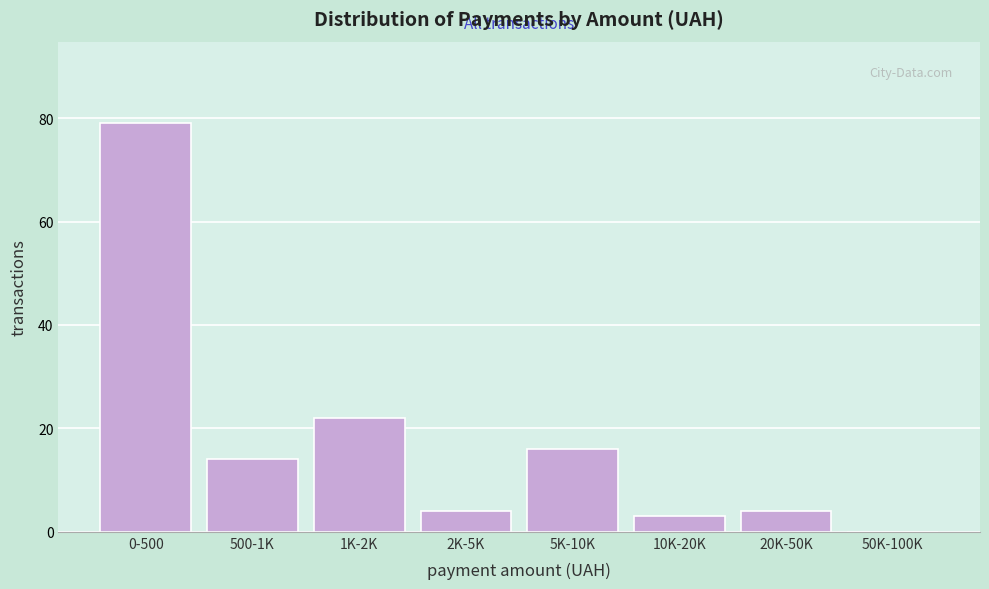

Reading left to right, list all the values displayed in this chart.

0-500=79	500-1K=14	1K-2K=22	2K-5K=4	5K-10K=16	10K-20K=3	20K-50K=4	50K-100K=0